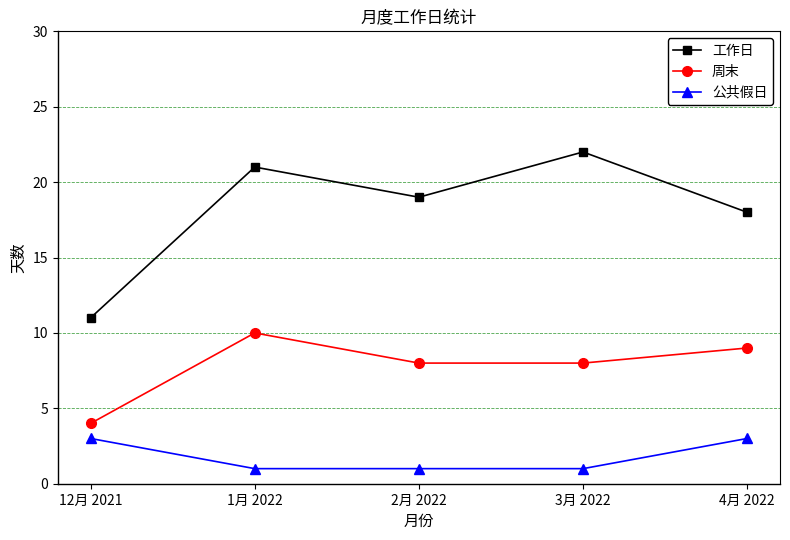

Rank the series by their average value, from lowest to highest.

公共假日, 周末, 工作日